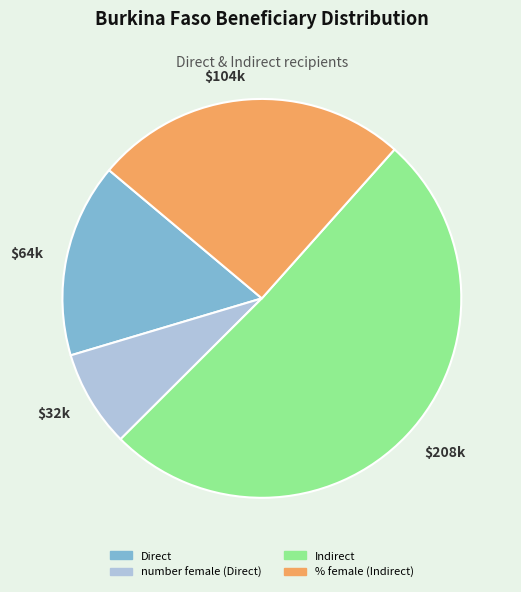

Which category has the smallest portion of the pie?

$32k